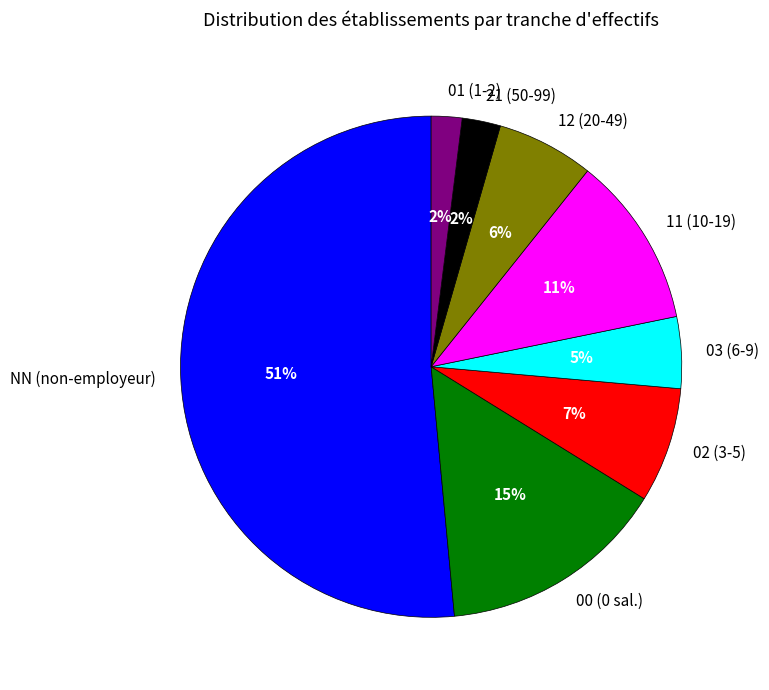

True or false: 11 (10-19) accounts for 11% of the total.

True